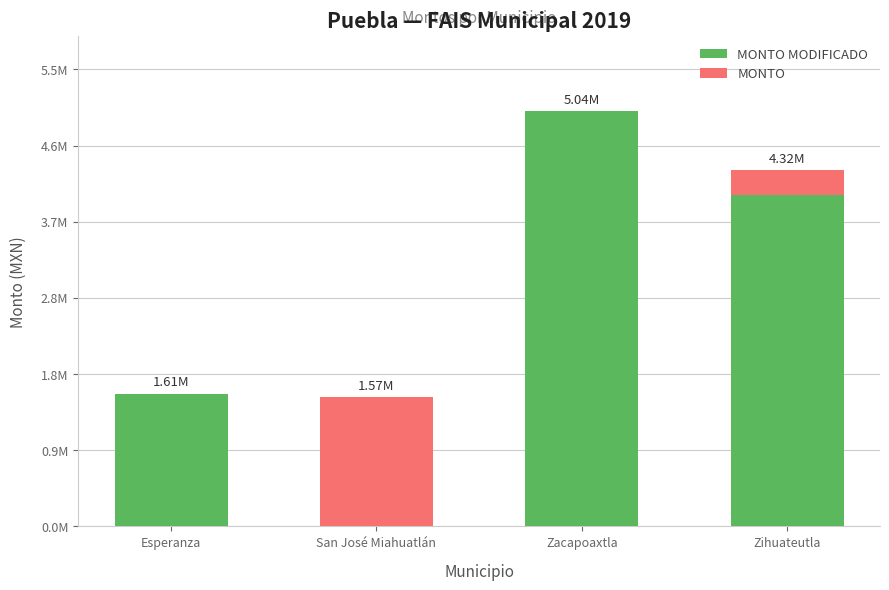

What is the average value of the MONTO series?

466632.6